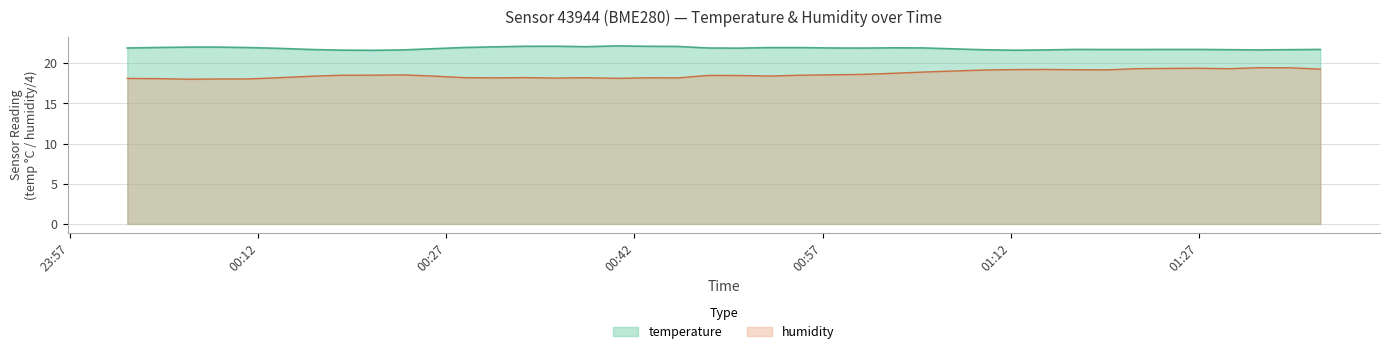

What position from the left is 2022-07-10T00:16:15?

7